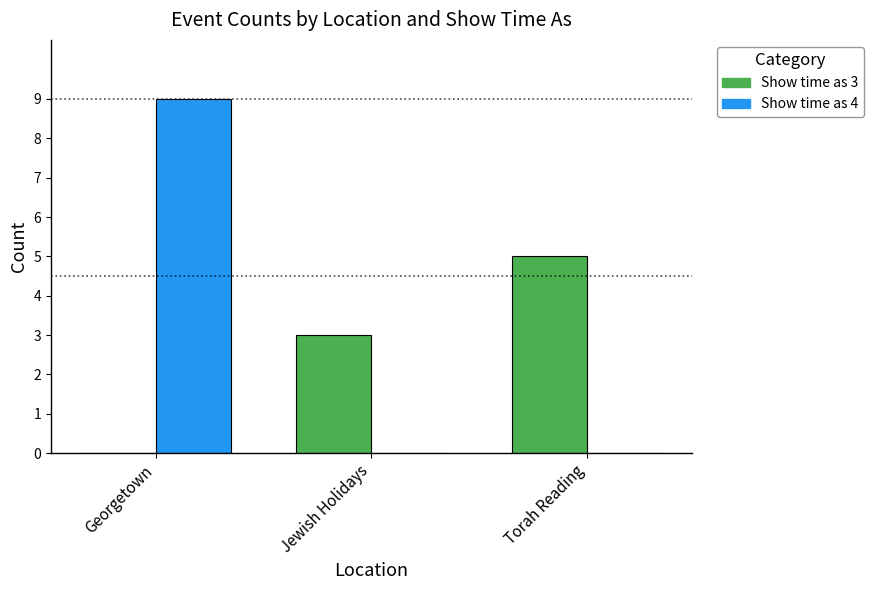

Which category has the highest value in the Show time as 4 series?

Georgetown